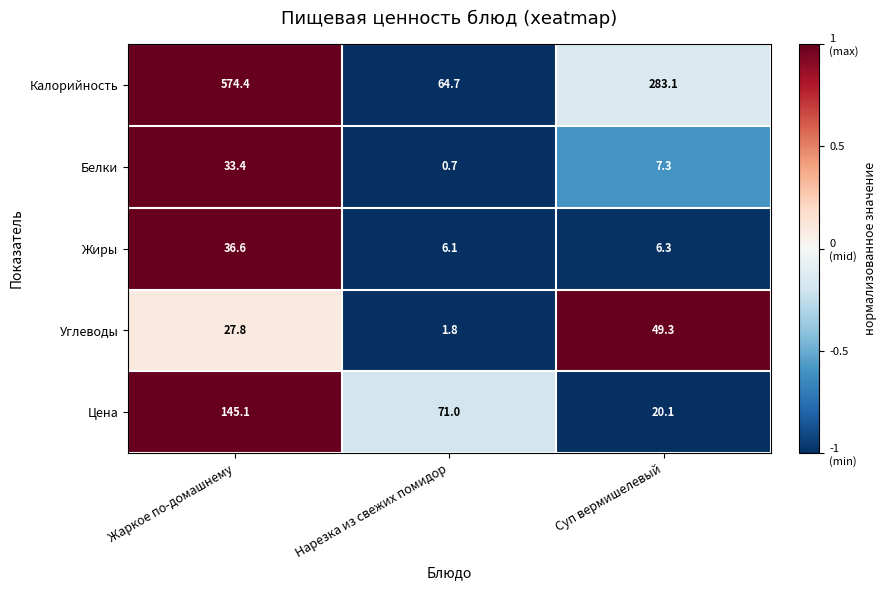

Which series has the largest total across all categories?

Калорийность